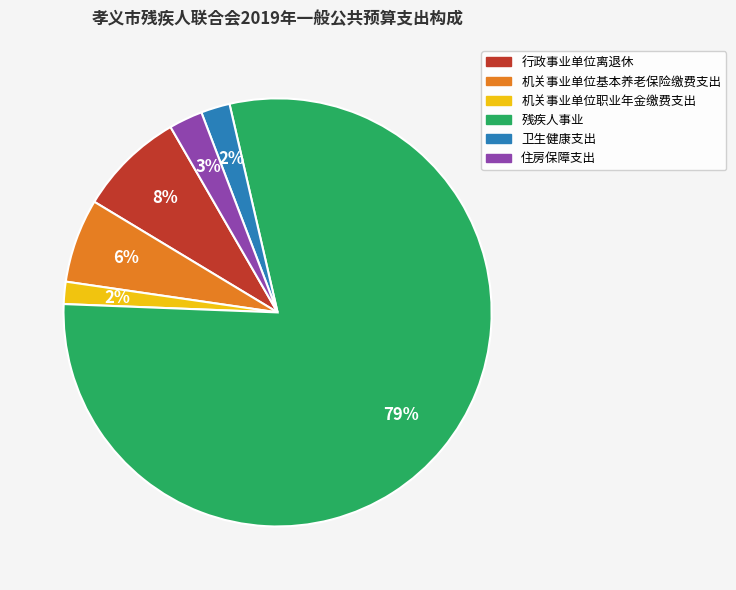

Do 住房保障支出 and 机关事业单位职业年金缴费支出 together represent more than half of the pie?

No